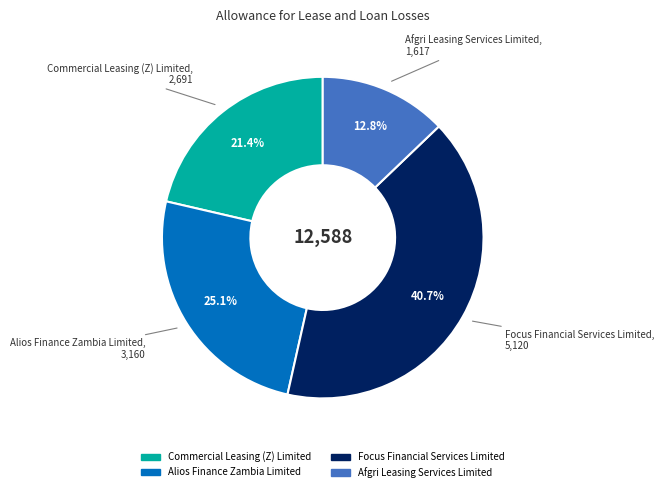

Count the number of slices in the pie.

4